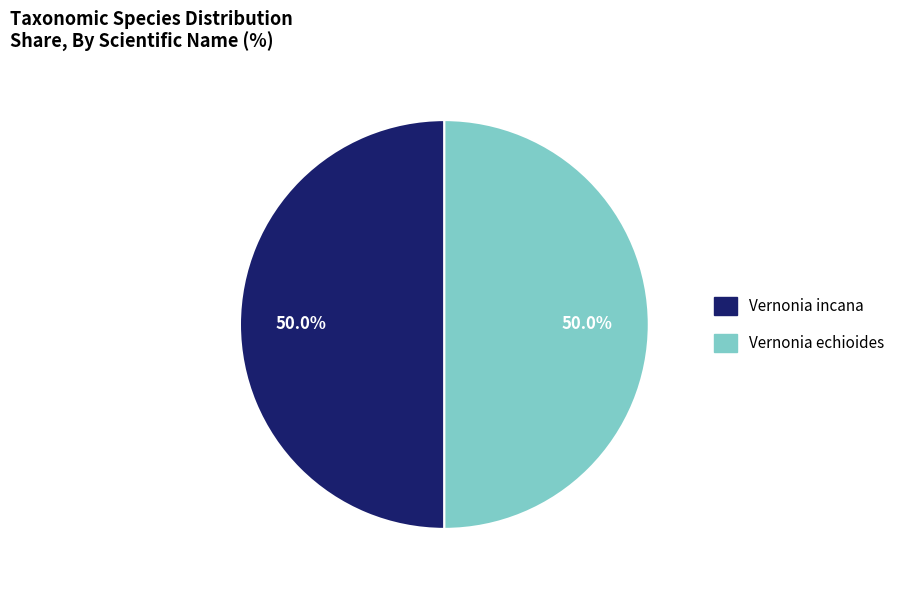

The Vernonia incana slice represents 40% of the pie. True or false?

False